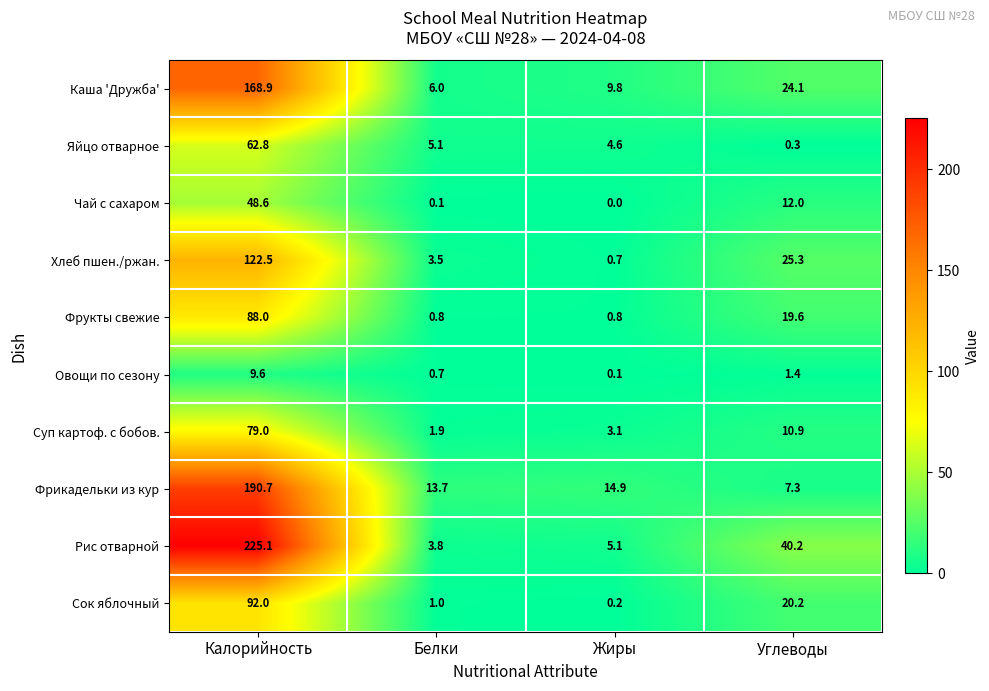

Which series has the largest total across all categories?

Рис отварной